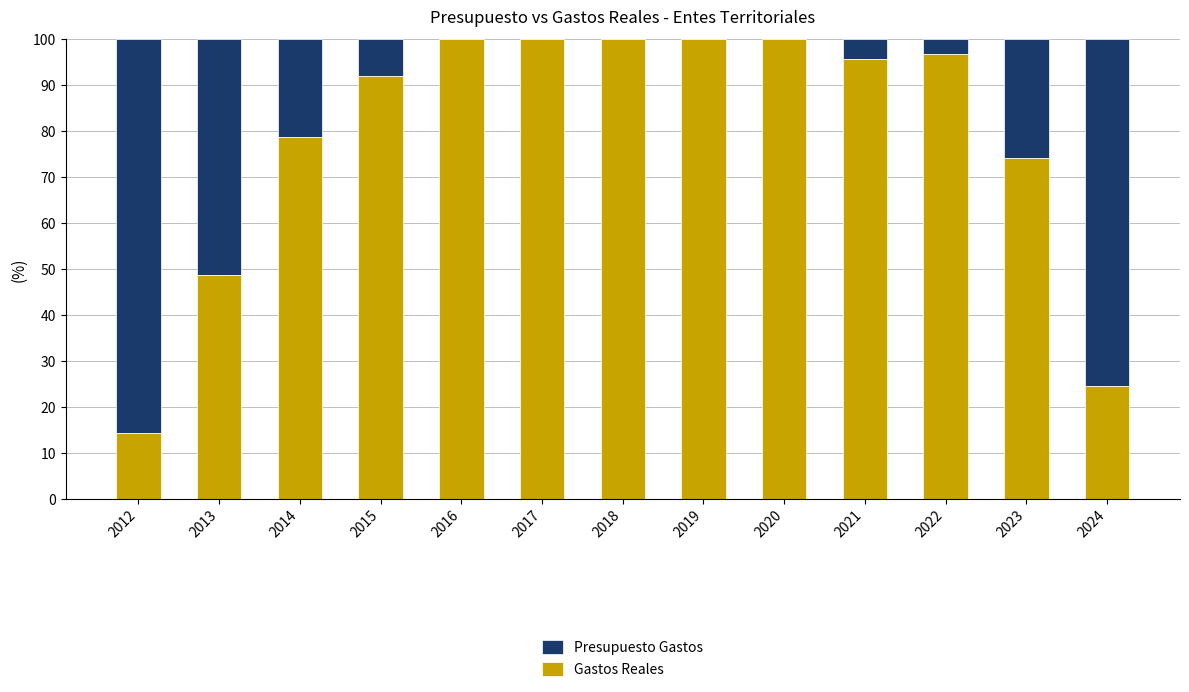

What is the maximum value for Gastos Reales?

100.0